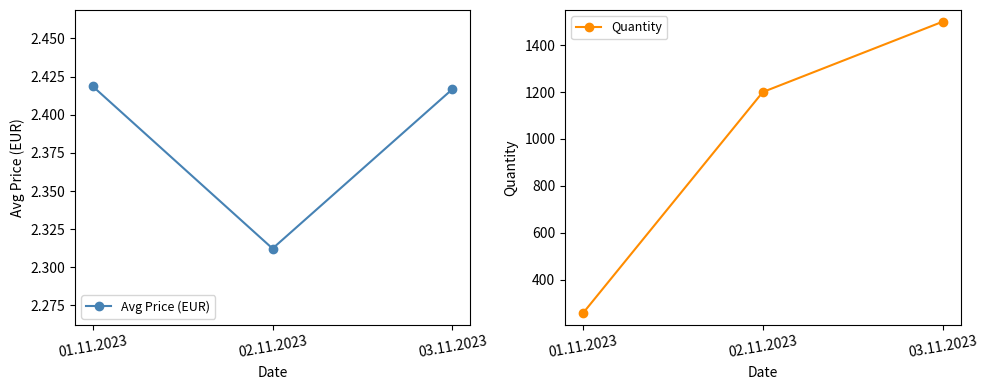

What is the total value across all series at 02.11.2023?

1202.3